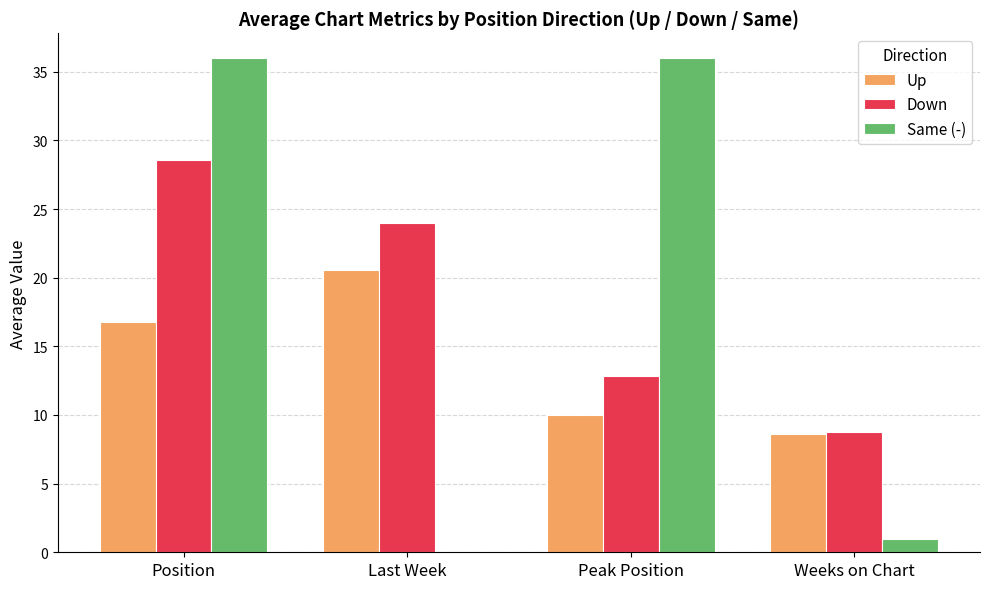

The Down series shows 41.5 at Last Week. True or false?

False